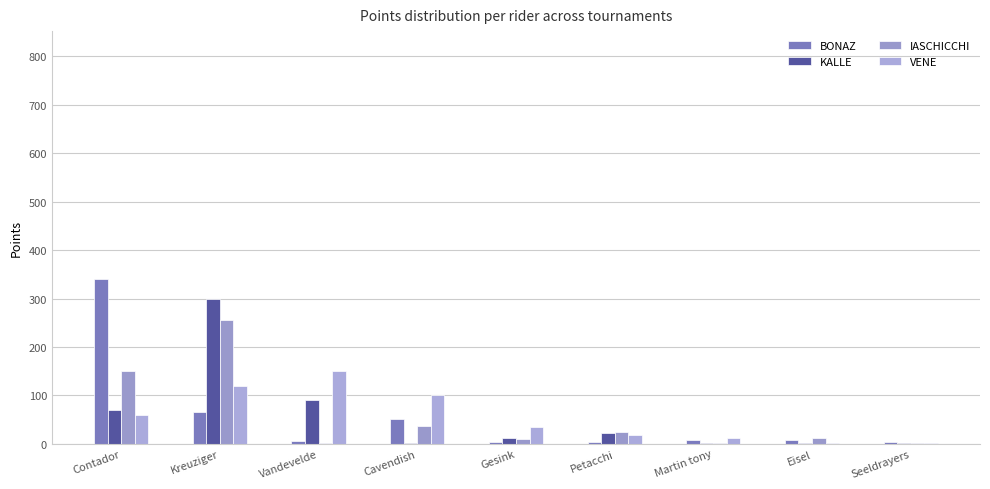

What is the label of the 2nd bar from the left?

Kreuziger